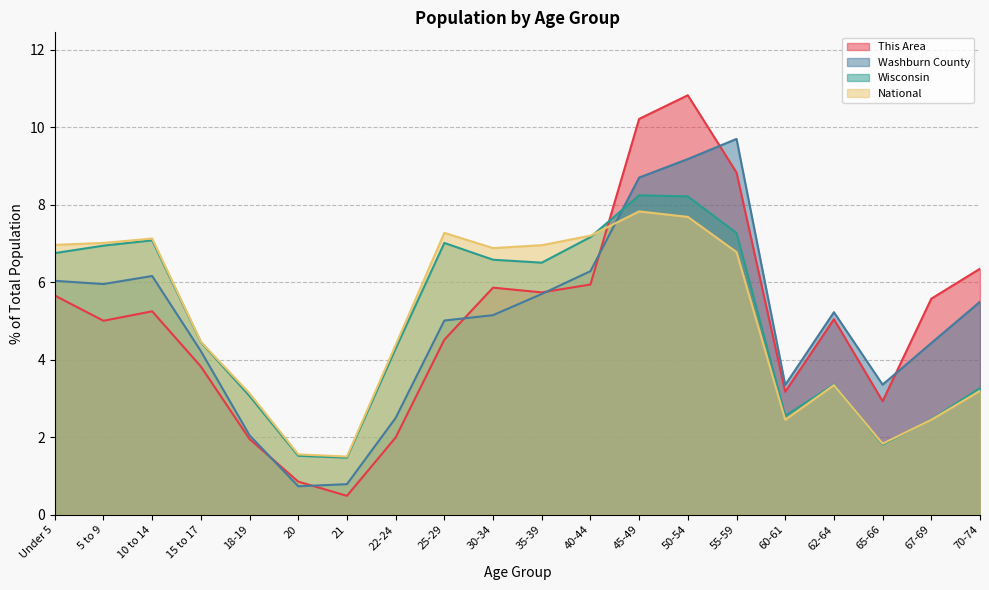

Where do National and This Area first cross each other?

40-44 and 45-49